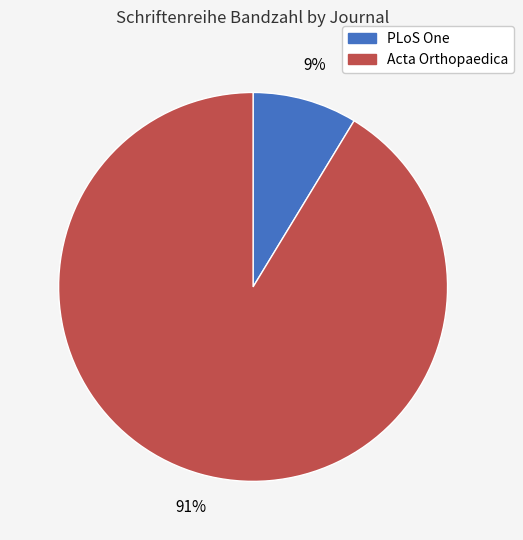

The PLoS One slice represents 9% of the pie. True or false?

True